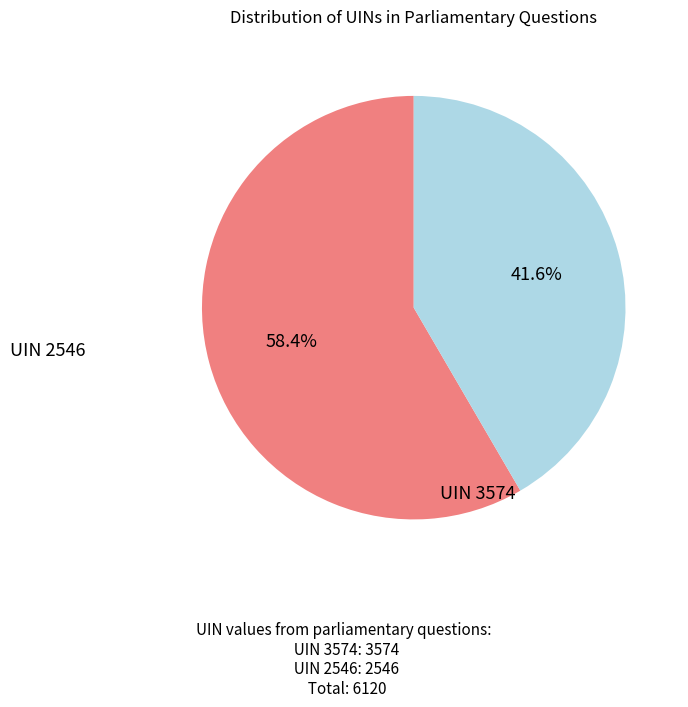

Is there a majority slice in this chart?

Yes